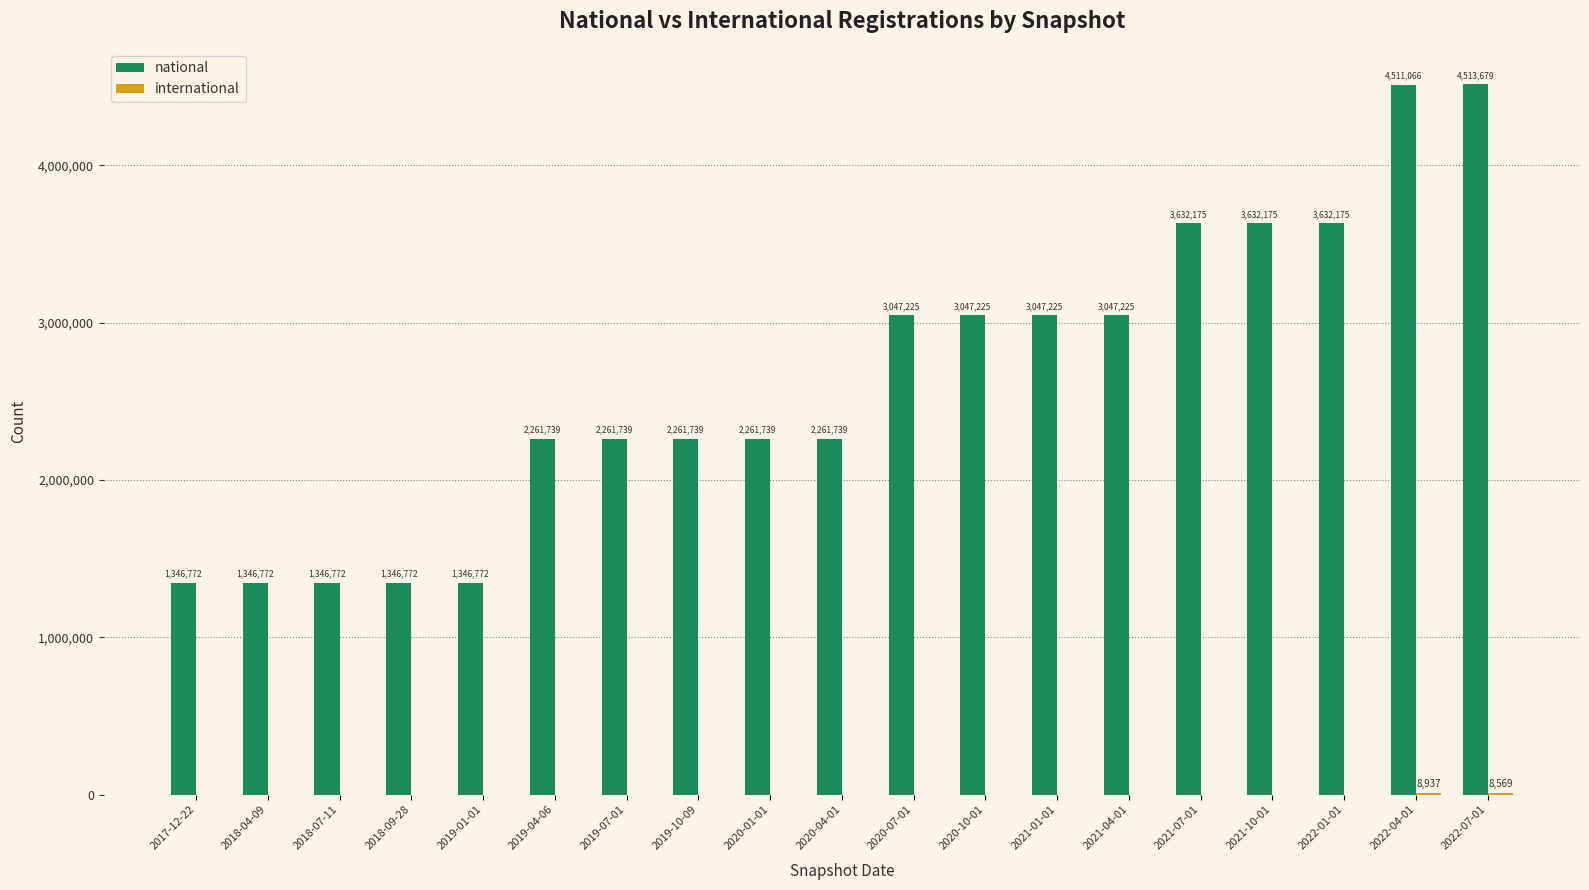

Which series changed the most between 2019-04-06 and 2021-10-01?

national